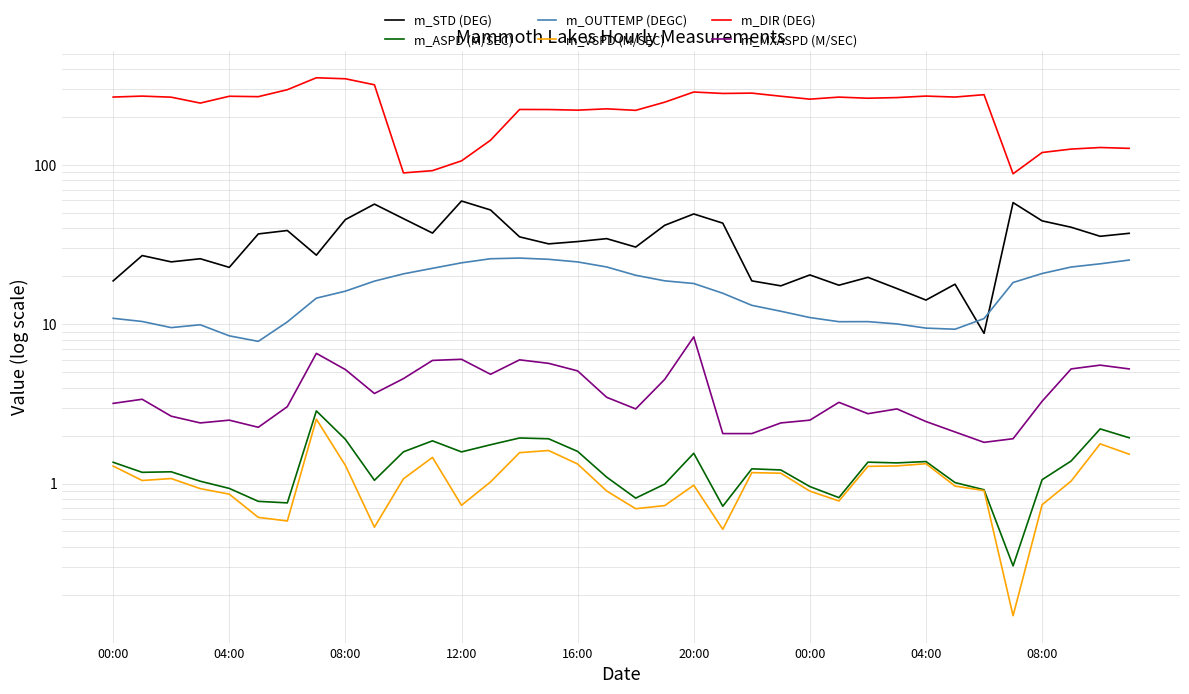

What is the minimum value shown in the chart?

0.1